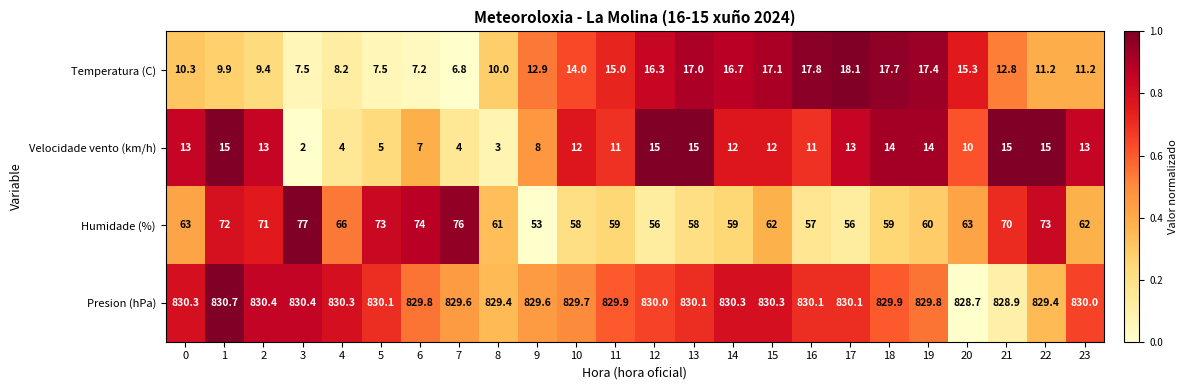

True or false: Velocidade vento (km/h) has a value of 5.9 at 21.

False